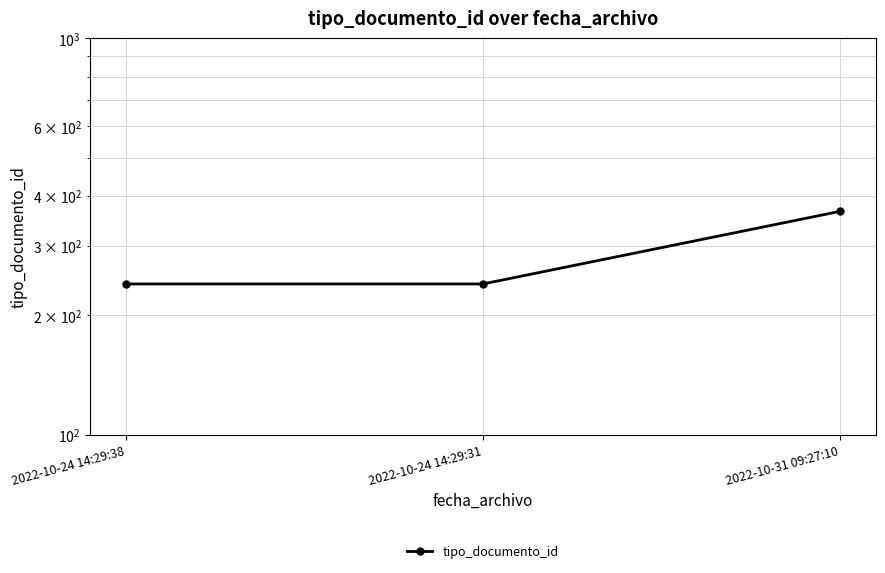

List the labels in order of value, largest first.

2022-10-31 09:27:10, 2022-10-24 14:29:38, 2022-10-24 14:29:31